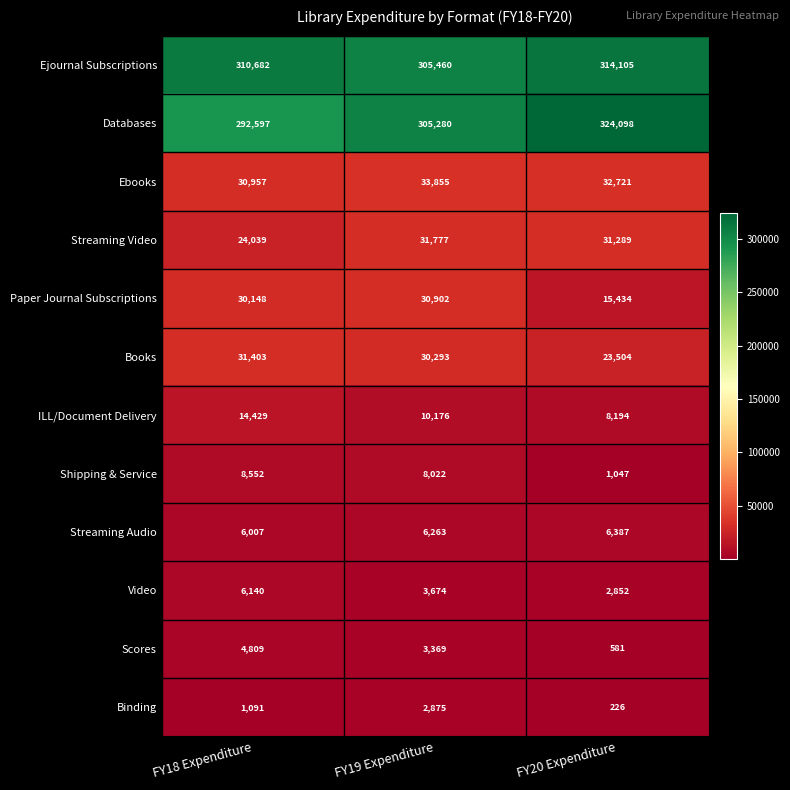

Which series has the widest spread of values?

Databases